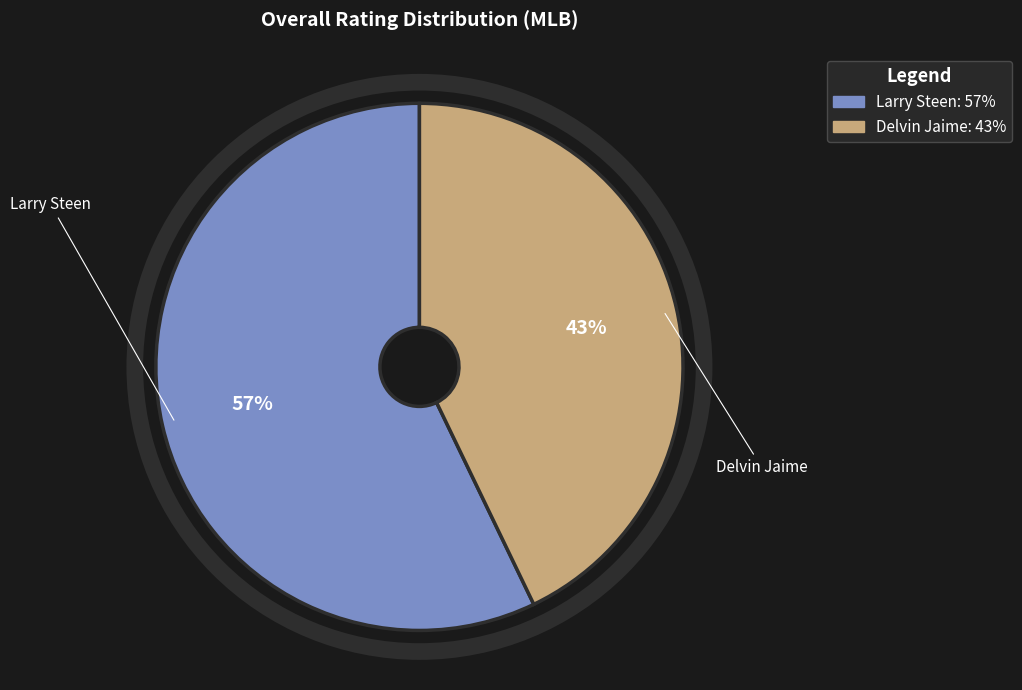

Combined, do Delvin Jaime and Larry Steen account for over 50%?

Yes